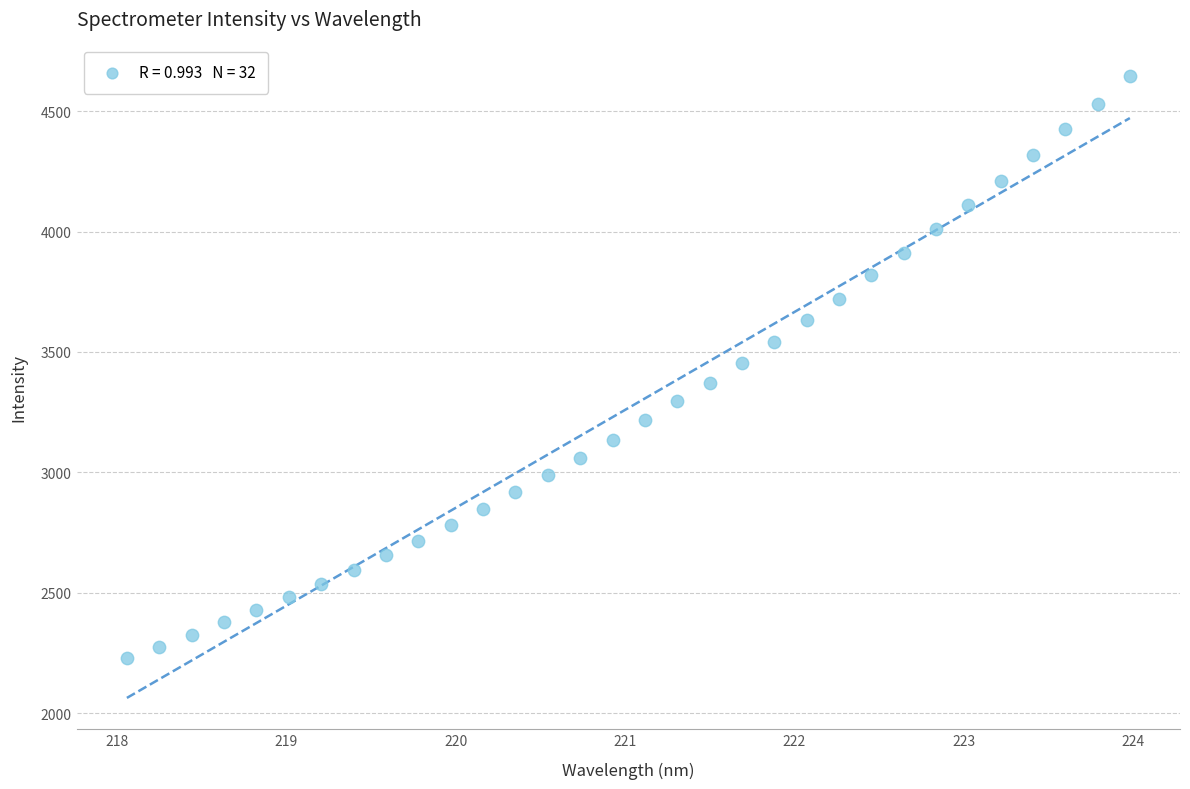

What is the range of X values (max minus min)?

5.9